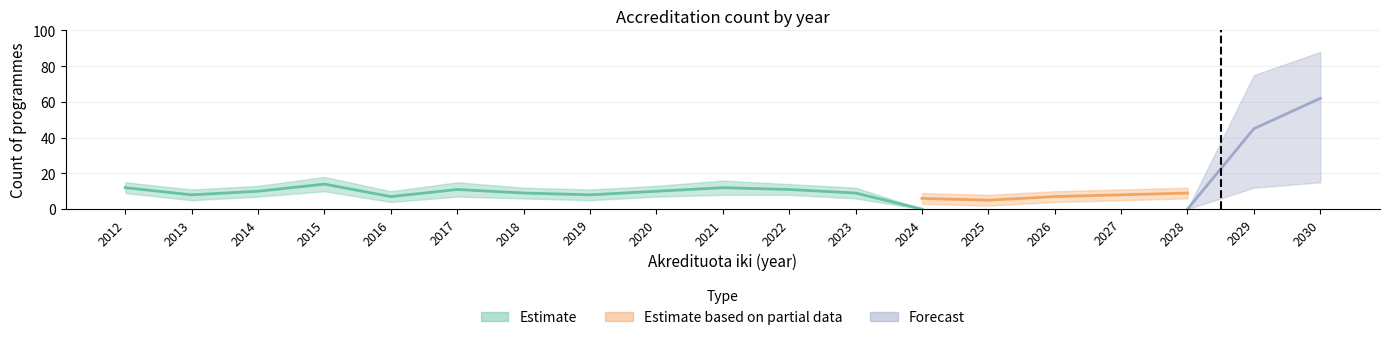

What is the total value across all series at 2029?

45